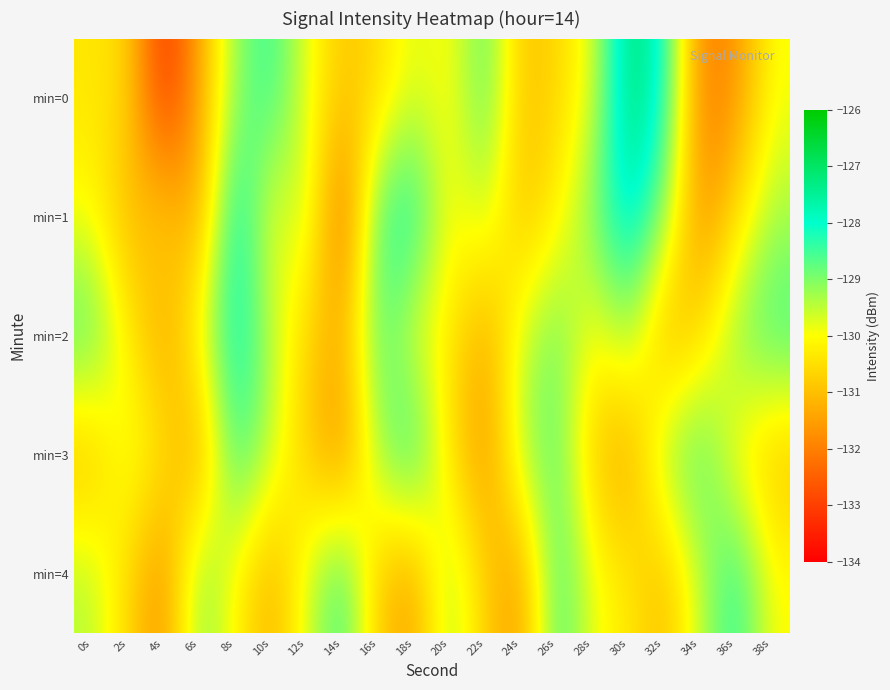

Reading left to right, extract all data points from this chart.

min=0: 0s=-130.4	2s=-130.6	4s=-133.4	6s=-131.4	8s=-129.1	10s=-128.3	12s=-129.8	14s=-130.9	16s=-130.6	18s=-129.7	20s=-130.1	22s=-128.6	24s=-131.0	26s=-130.6	28s=-129.8	30s=-126.9	32s=-128.0	34s=-132.0	36s=-131.7	38s=-129.9
min=1: 0s=-130.0	2s=-131.2	4s=-130.6	6s=-131.5	8s=-127.7	10s=-130.1	12s=-129.4	14s=-132.6	16s=-128.4	18s=-128.0	20s=-130.1	22s=-129.5	24s=-131.0	26s=-130.2	28s=-128.9	30s=-127.5	32s=-129.1	34s=-131.8	36s=-130.5	38s=-129.3
min=2: 0s=-128.5	2s=-130.2	4s=-131.5	6s=-129.8	8s=-127.9	10s=-129.4	12s=-130.7	14s=-131.2	16s=-128.6	18s=-129.9	20s=-130.3	22s=-131.4	24s=-129.6	26s=-128.8	28s=-130.1	30s=-129.2	32s=-131.3	34s=-130.6	36s=-129.0	38s=-128.4
min=3: 0s=-131.1	2s=-129.7	4s=-130.4	6s=-131.6	8s=-128.3	10s=-129.5	12s=-130.8	14s=-131.9	16s=-129.2	18s=-128.1	20s=-130.5	22s=-131.7	24s=-129.3	26s=-128.7	28s=-130.9	30s=-131.5	32s=-129.1	34s=-128.5	36s=-130.2	38s=-131.0
min=4: 0s=-129.4	2s=-130.6	4s=-131.8	6s=-128.9	8s=-130.1	10s=-131.3	12s=-129.7	14s=-128.3	16s=-130.9	18s=-131.5	20s=-129.2	22s=-130.8	24s=-131.6	26s=-128.4	28s=-129.9	30s=-130.3	32s=-131.1	34s=-129.5	36s=-128.2	38s=-130.0